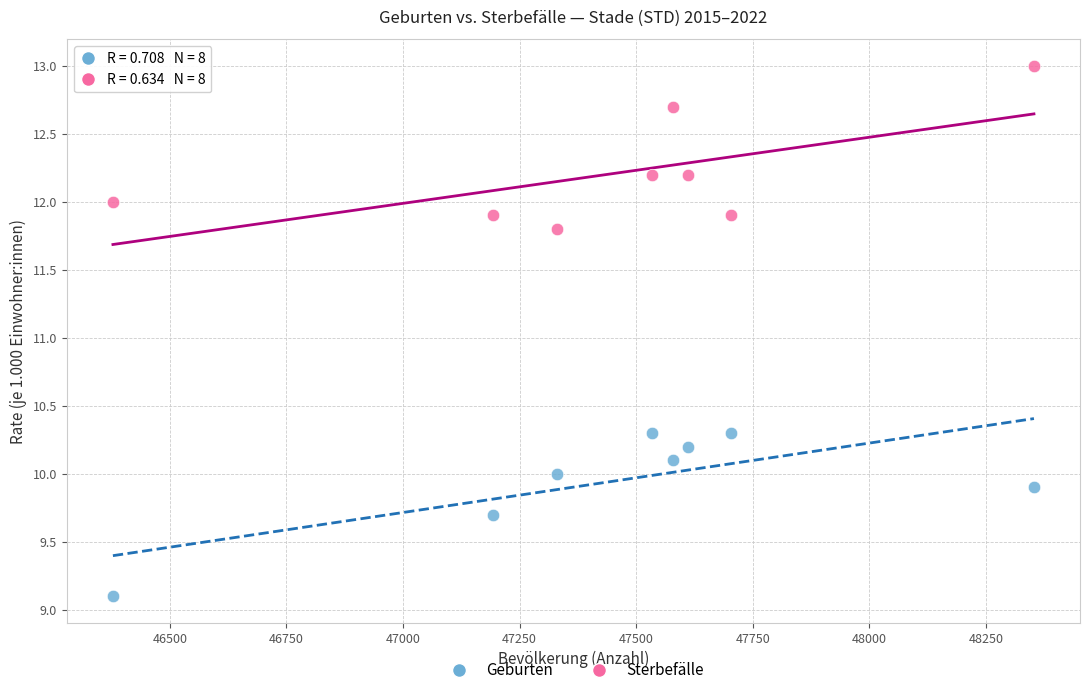

Across all data points, what is the range of X values (max minus min)?

1975.0